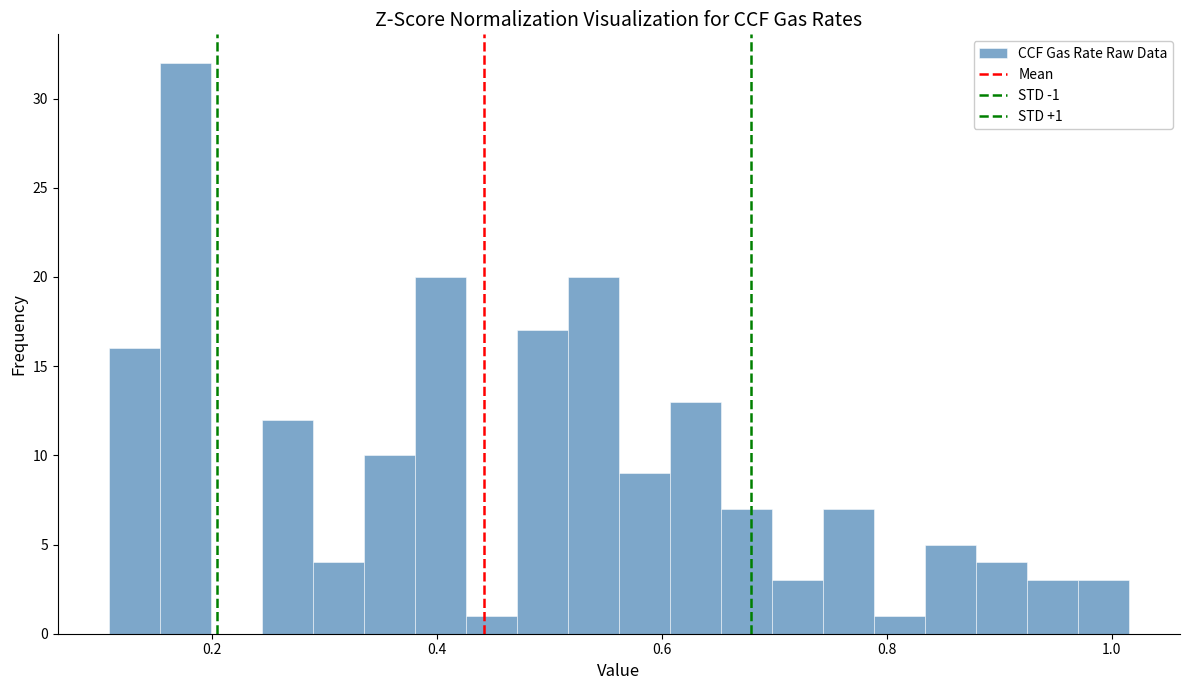

Around what value on the x-axis is the tallest bar? Give the approximate position of its centre, as read against the axis.

0.18